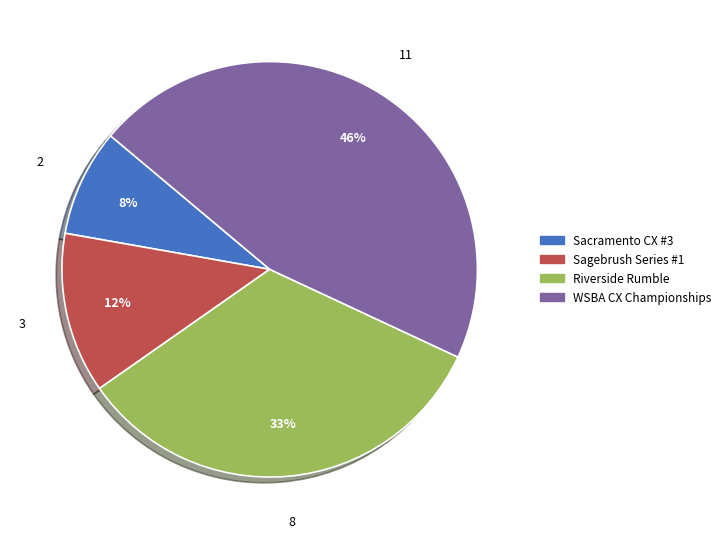

Is there a majority slice in this chart?

No